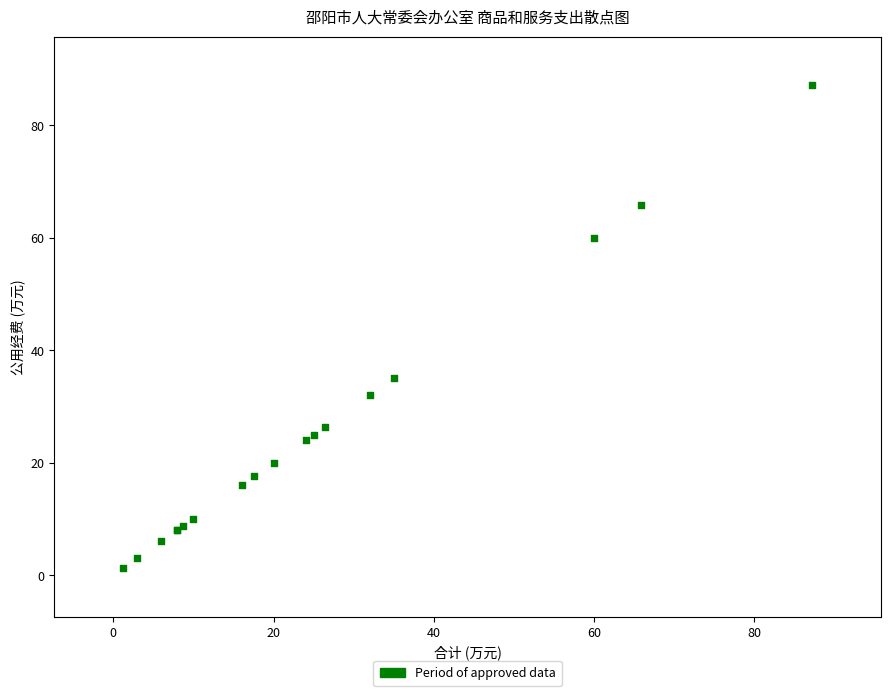

What Y value in the scatter plot is closest to 44?

35.0